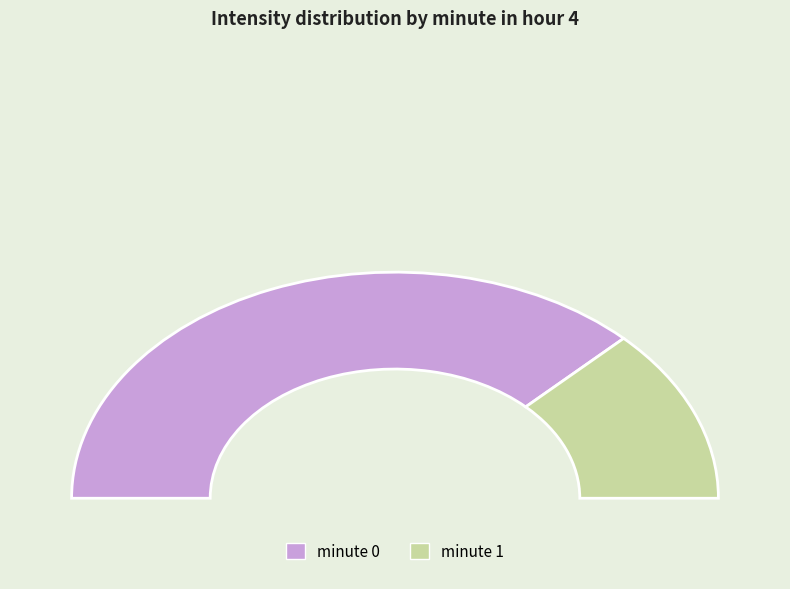

Is minute 1 the majority of the pie?

No